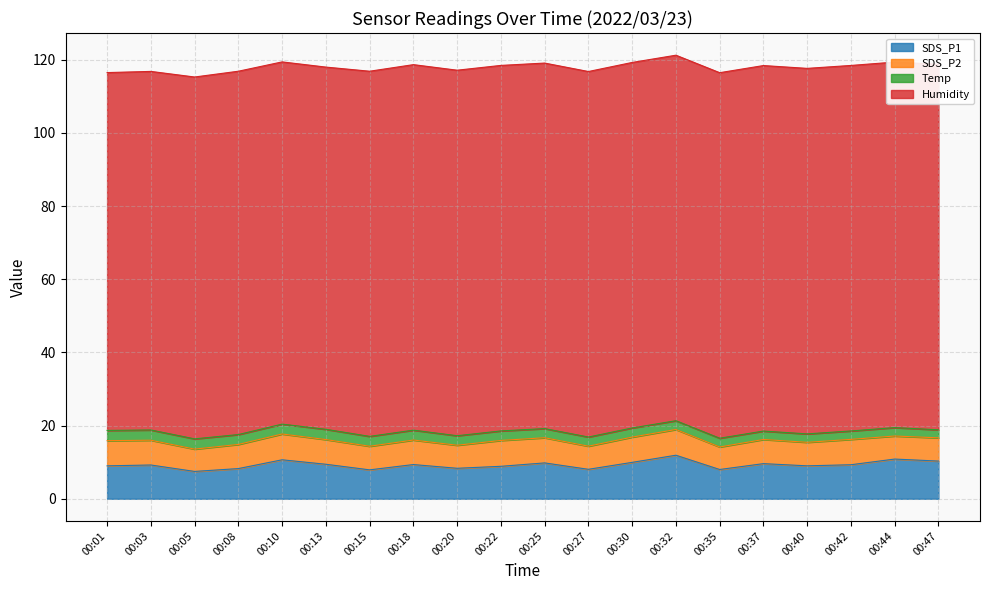

True or false: SDS_P1 and Humidity cross at least once.

False